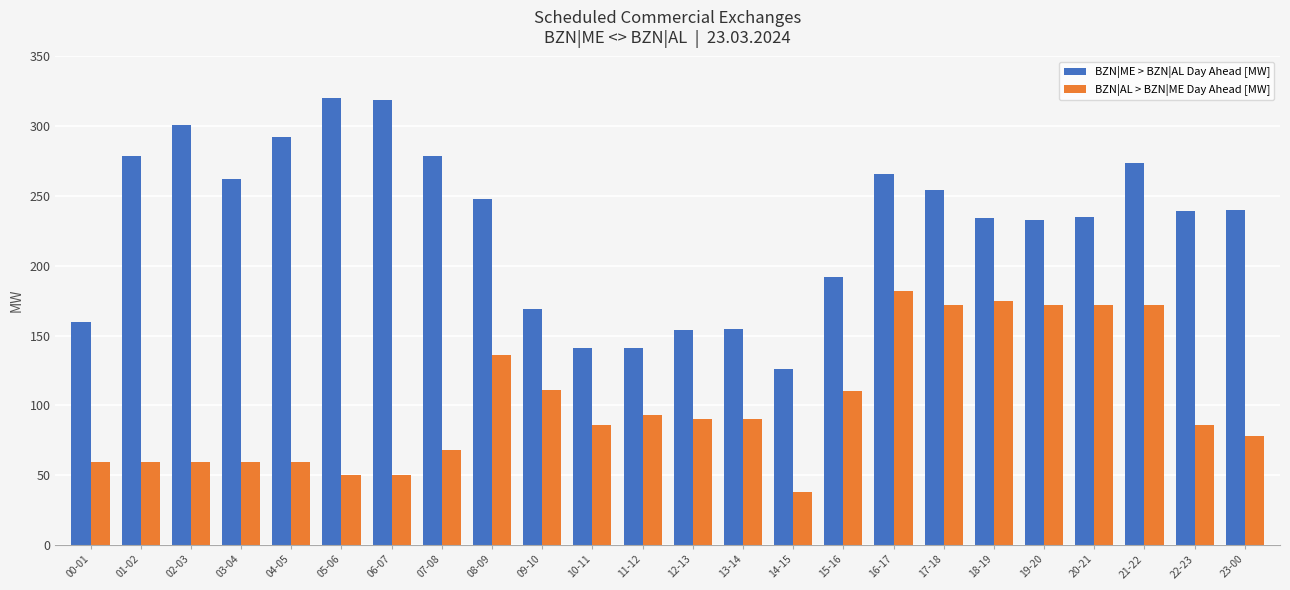

At 16-17, list the series in order from largest to smallest.

BZN|ME > BZN|AL Day Ahead [MW], BZN|AL > BZN|ME Day Ahead [MW]